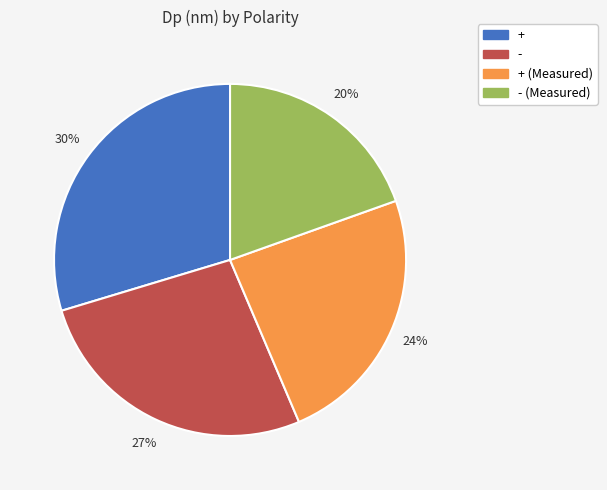

Is it true that - is 27% of the pie?

True